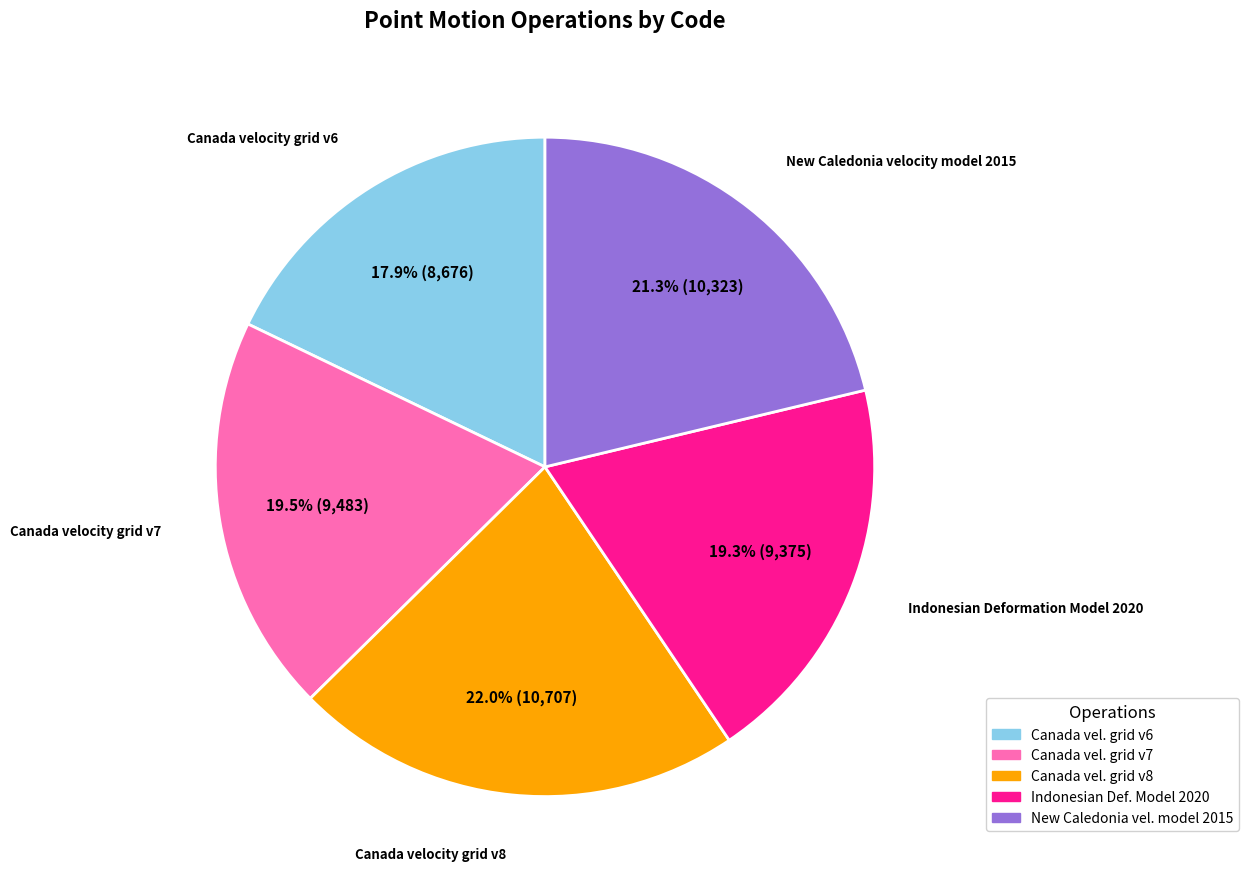

Is there a majority slice in this chart?

No